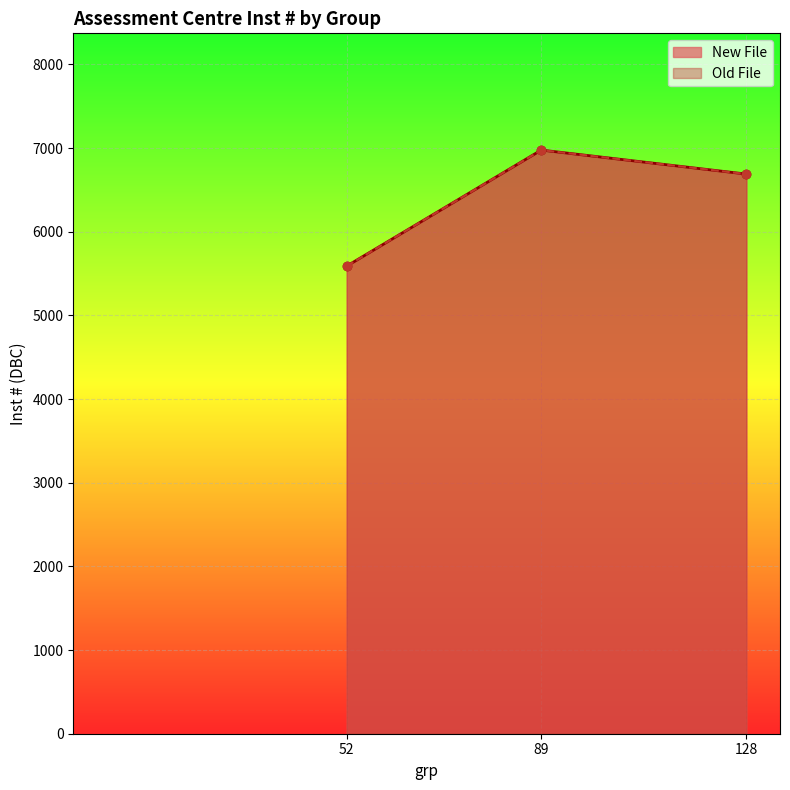

At which label is the value closest to 6283?

128_New